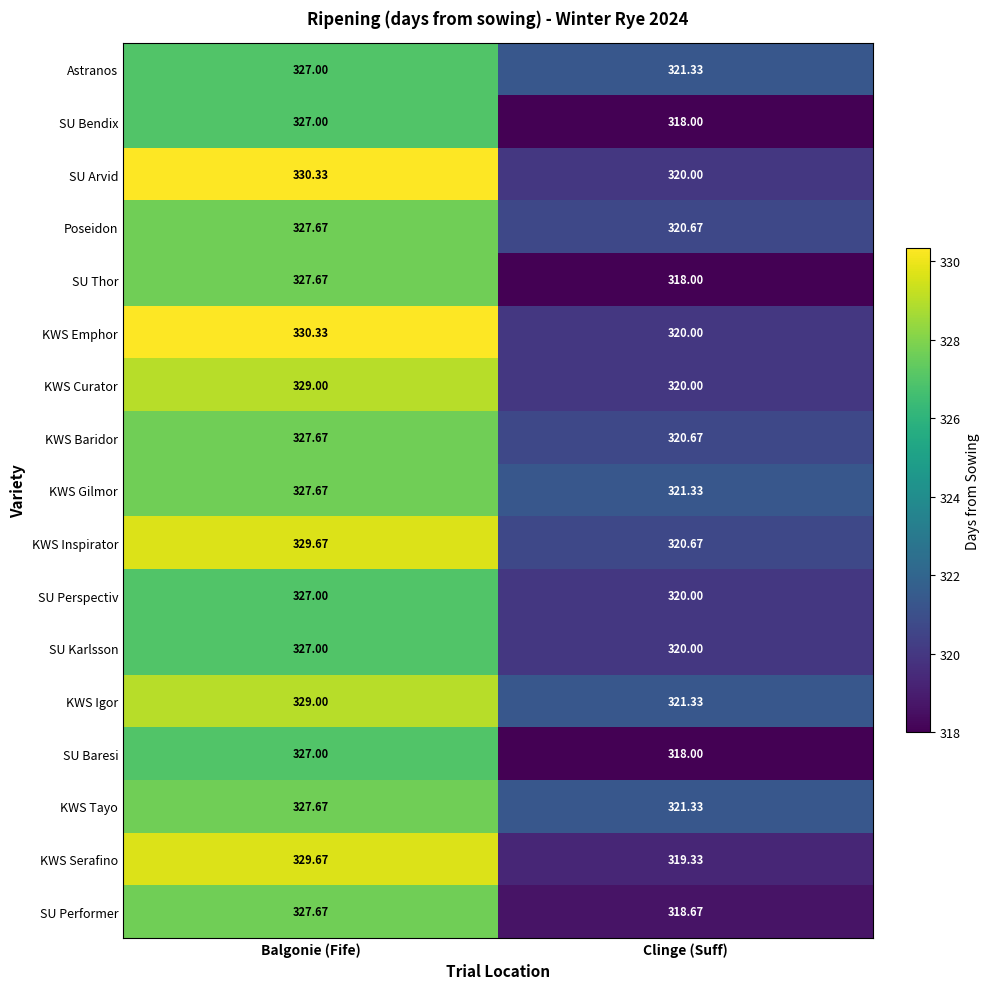

Which category has the highest value across all series?

Balgonie (Fife)